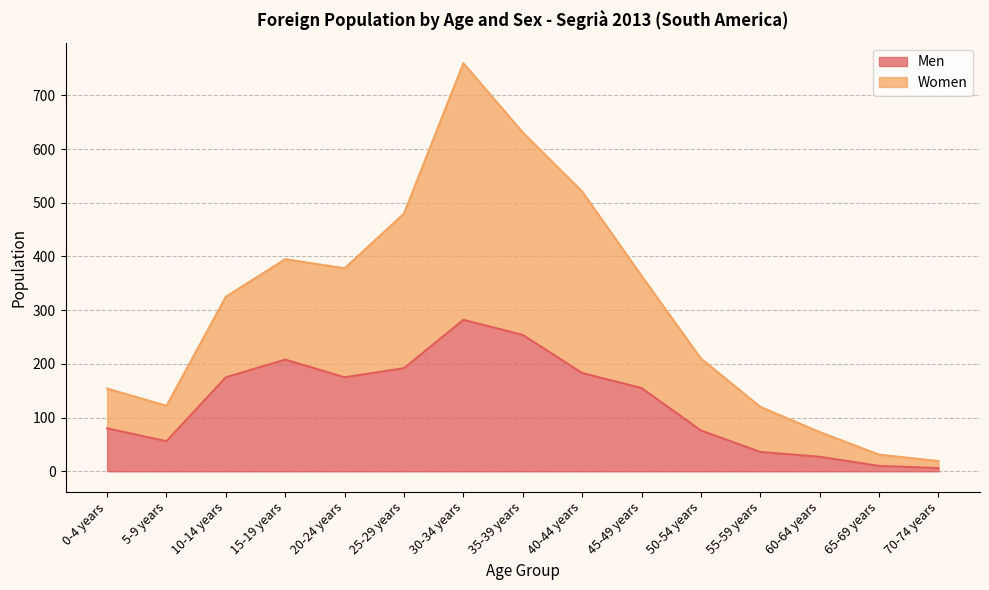

Does the chart have visible grid lines?

Yes